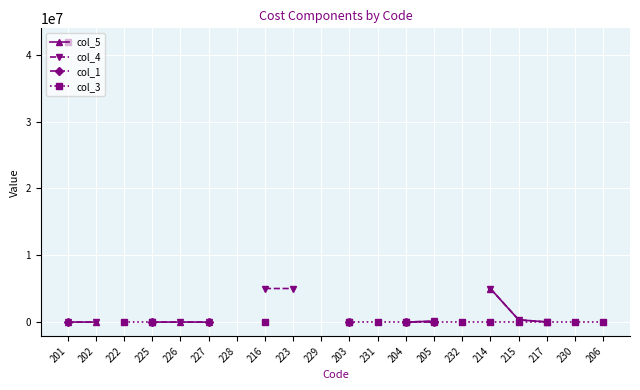

What is the sum of the col_3 values at 217 and 231?

2.0